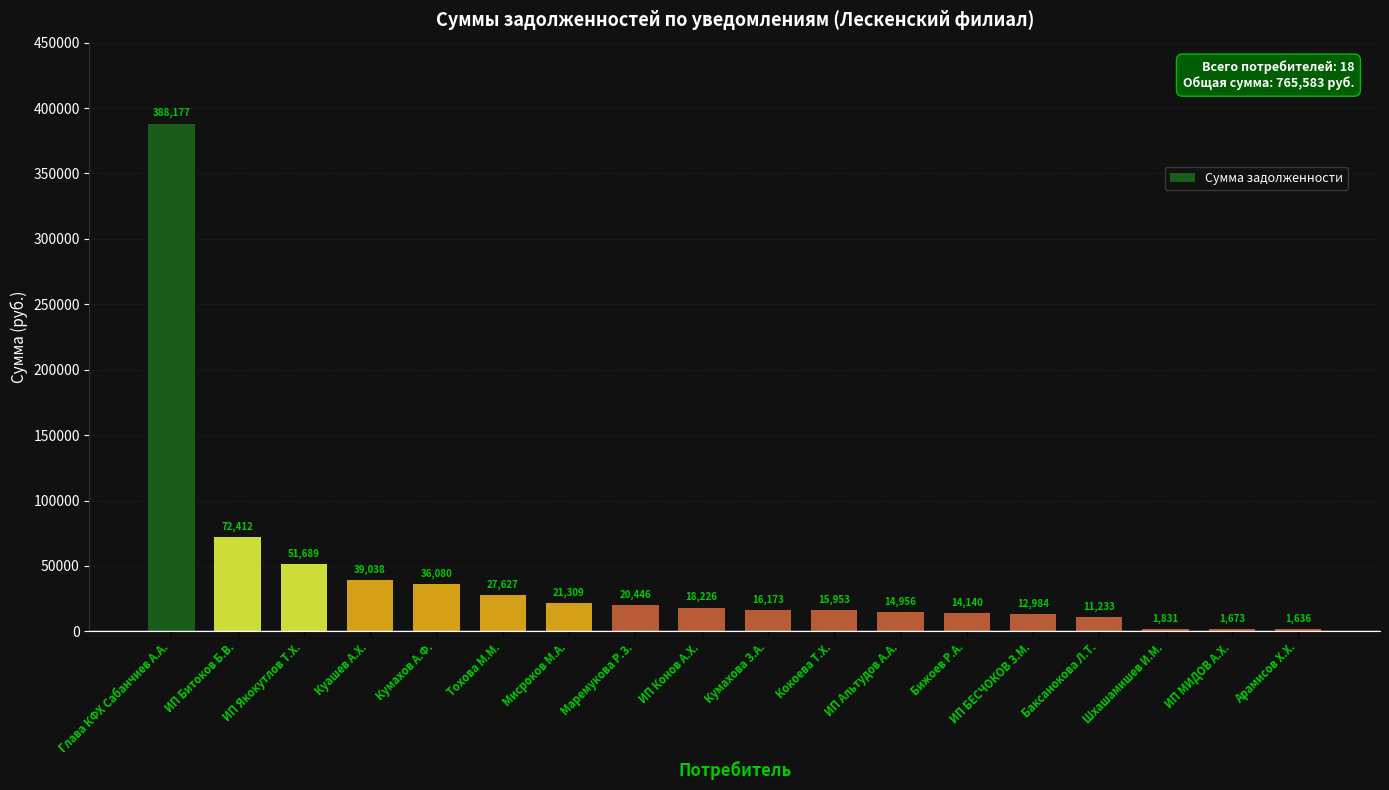

At which category does the chart reach its peak across all series?

Глава КФХ Сабанчиев А.А.